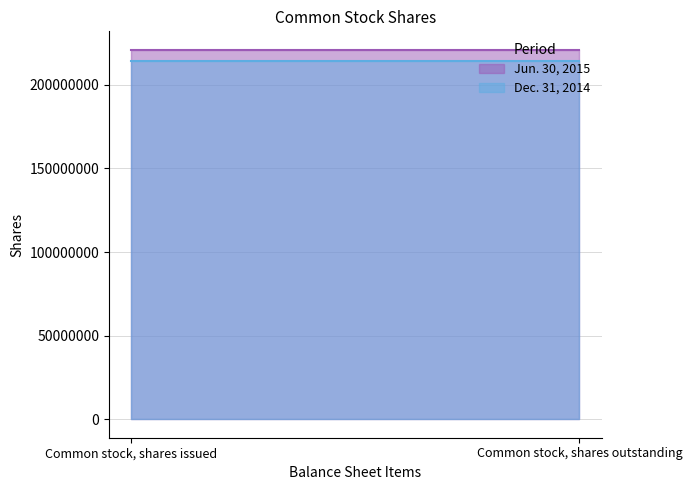

What is the minimum value for Dec. 31, 2014?

214148315